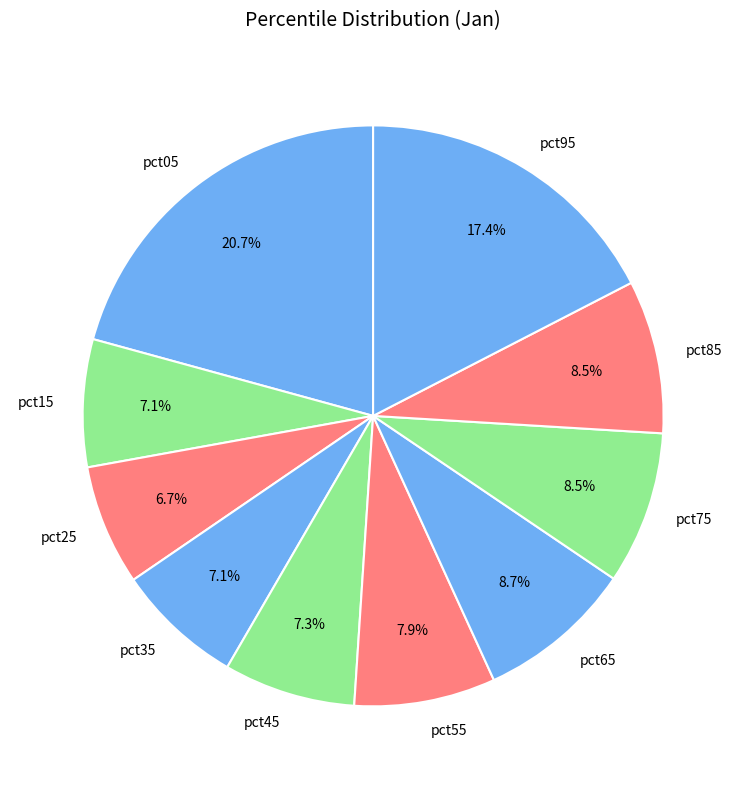

How many segments does this pie chart have?

10